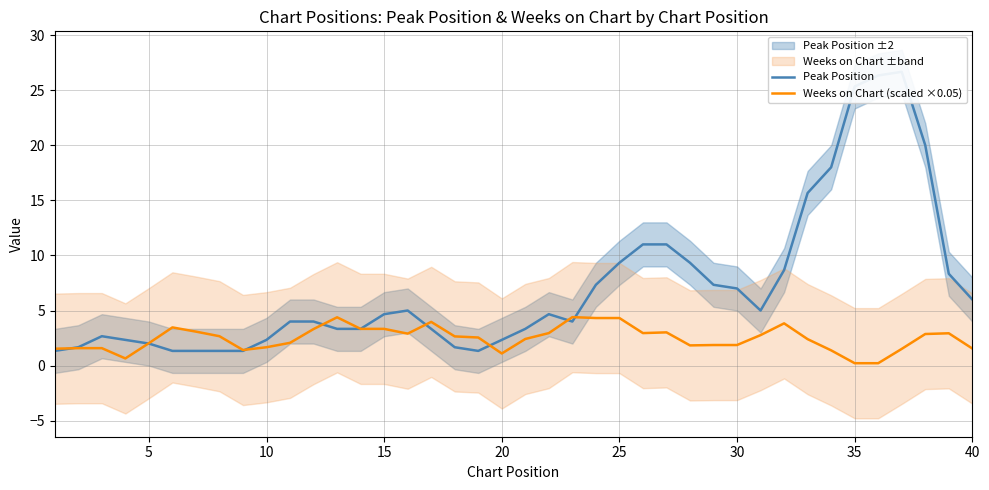

What is the maximum value for Weeks on Chart (scaled ×0.05)?

4.4